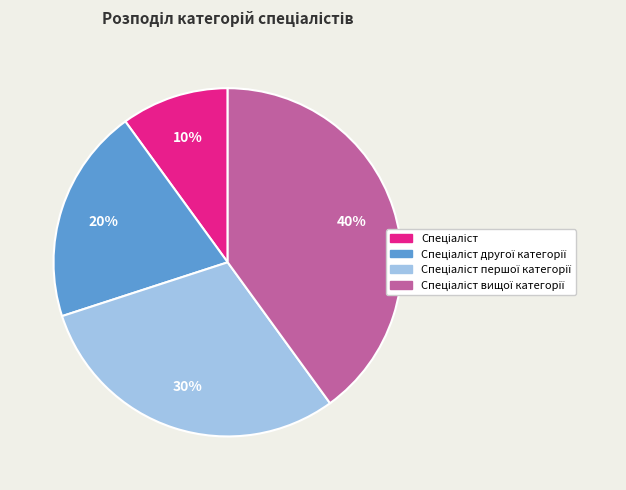

Does any single category account for the majority?

No